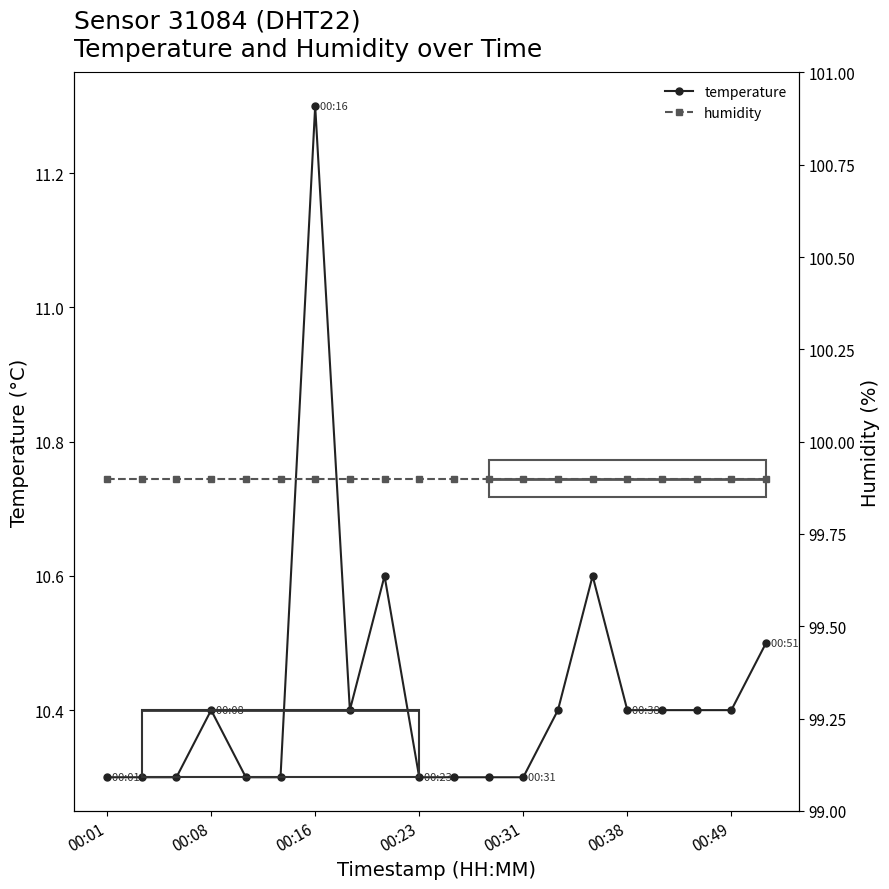

How many lines are shown in the chart?

2